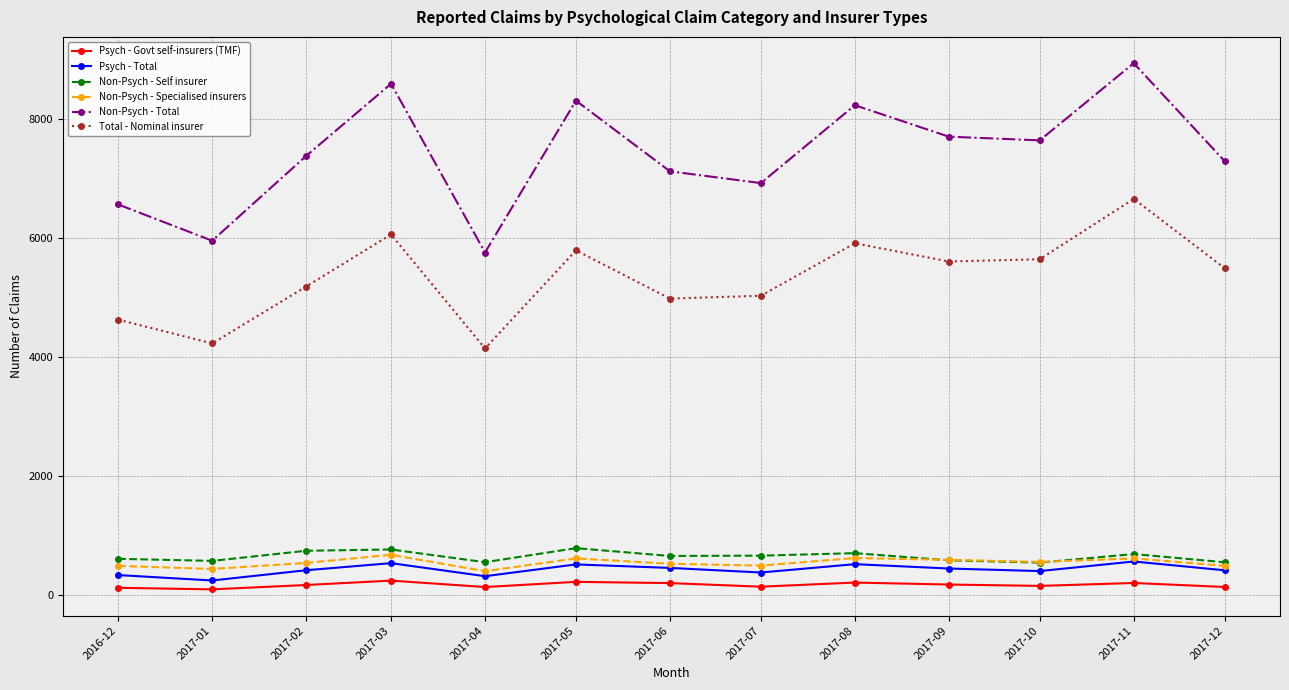

True or false: Total - Nominal insurer and Non-Psych - Self insurer intersect in this chart.

False